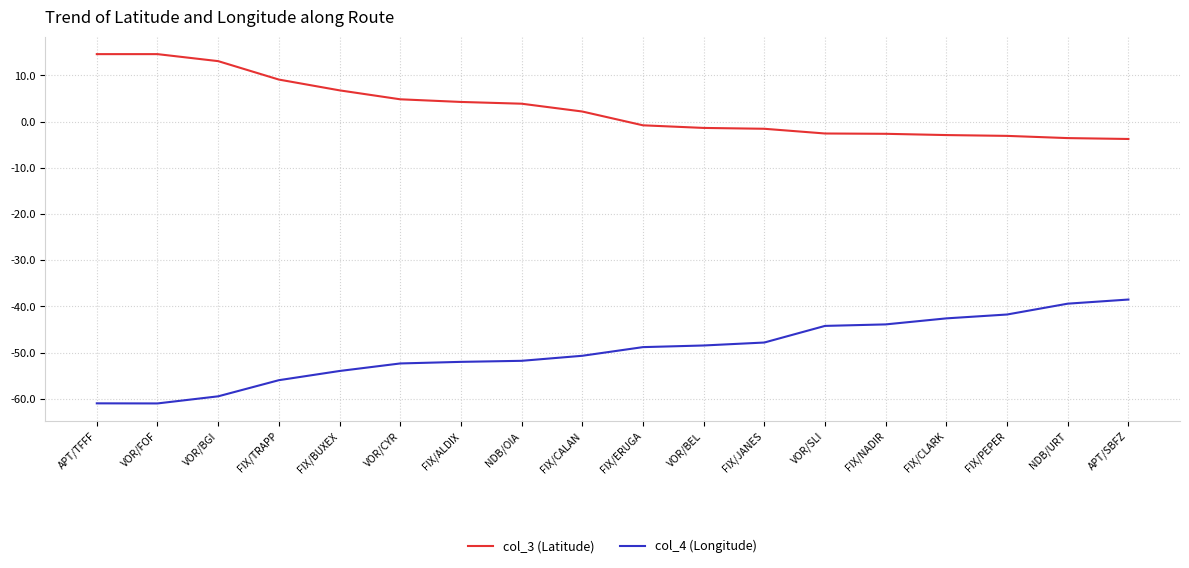

What is the total value across all series at NDB/URT?

-43.0